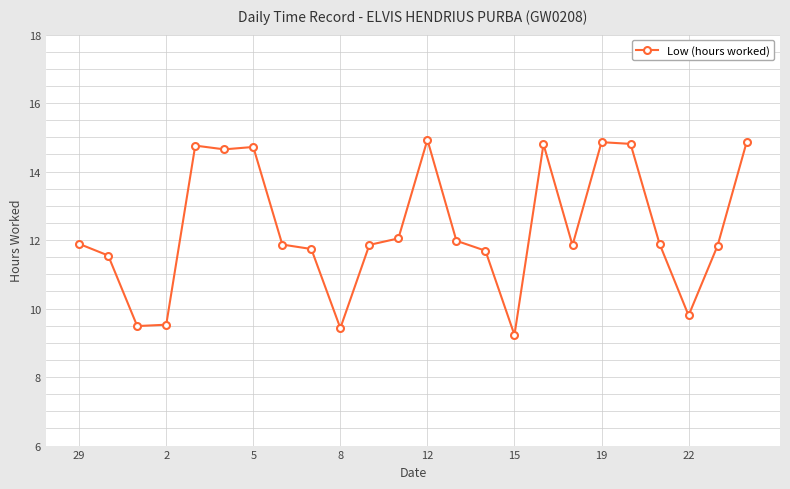

What is the difference between the maximum and minimum values?

5.7